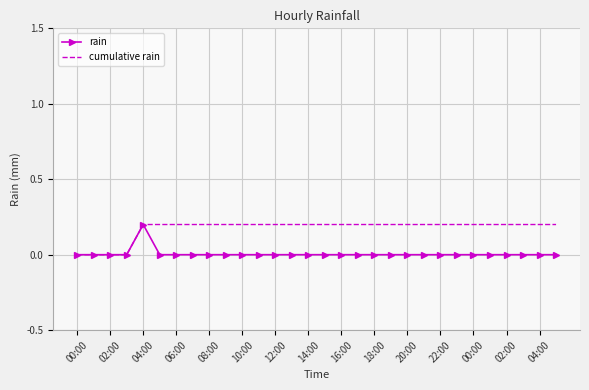

Rank the series by their average value, from highest to lowest.

cumulative rain, rain